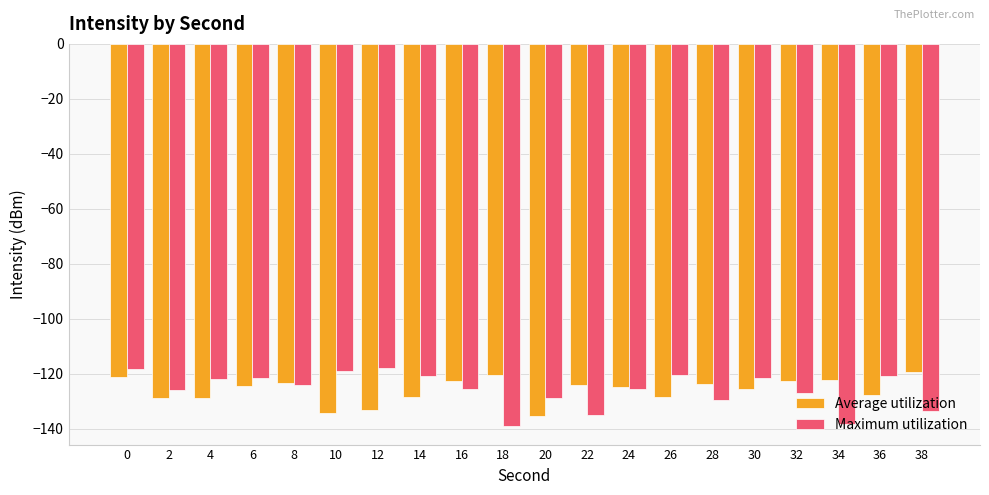

What is the sum of the Maximum utilization values at 28 and 4?

-251.6